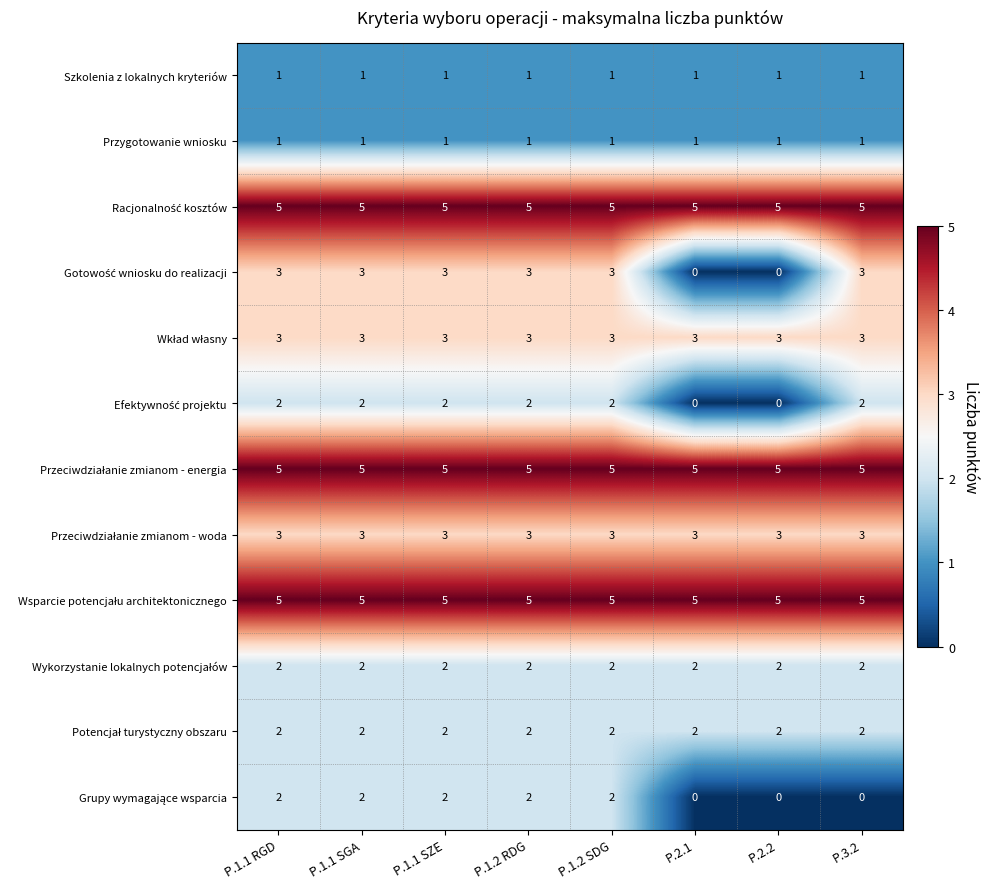

What is the total value across all series at P.1.1 SGA?

34